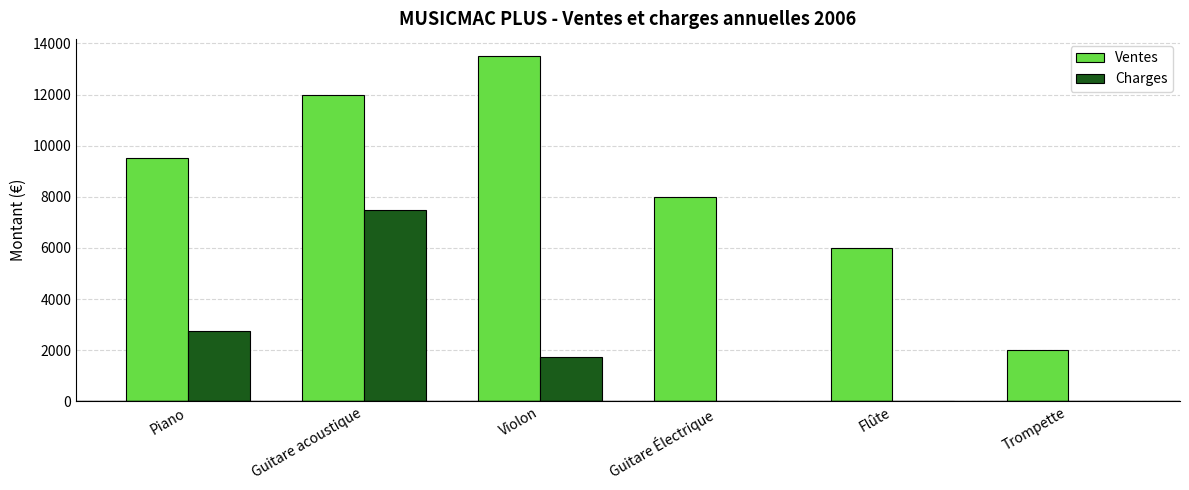

The Ventes series shows 2000 at Trompette. True or false?

True